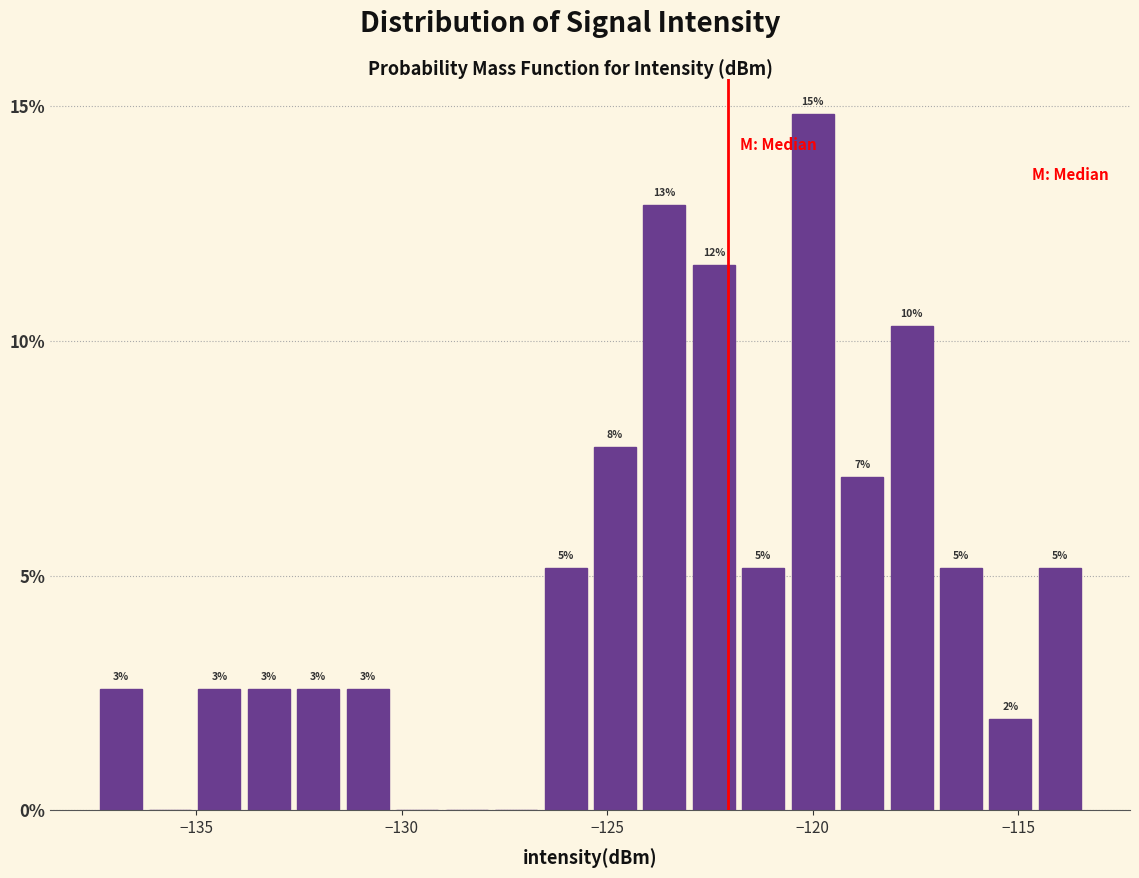

Read against the x-axis, roughly where is the centre of the tallest bar?

-120.0